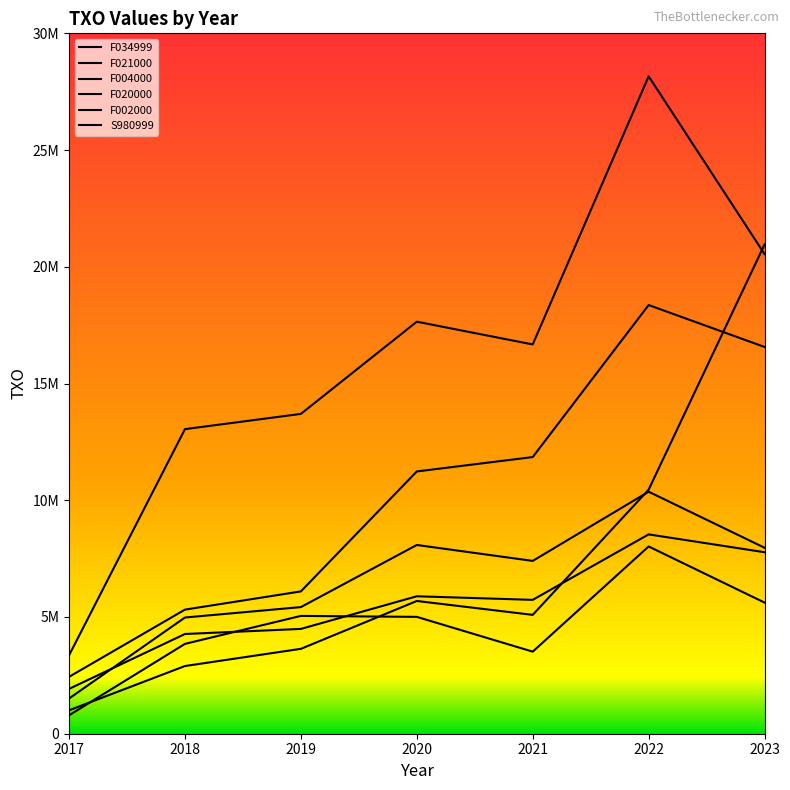

Reading left to right, list all the values displayed in this chart.

F034999: 2017=1002000	2018=2899435	2019=3636455	2020=5685907	2021=5091064	2022=10453524	2023=20956458
F021000: 2017=3357167	2018=13046642	2019=13698824	2020=17648973	2021=16673974	2022=28159608	2023=20543750
F004000: 2017=2435437	2018=5315822	2019=6095779	2020=11233845	2021=11850249	2022=18361806	2023=16566156
F020000: 2017=1507674	2018=4977553	2019=5423840	2020=8084426	2021=7402374	2022=10366042	2023=7965068
F002000: 2017=1919769	2018=4271755	2019=4489378	2020=5887360	2021=5733820	2022=8539000	2023=7773753
S980999: 2017=788519	2018=3848696	2019=5046562	2020=5005389	2021=3515532	2022=8020704	2023=5617016